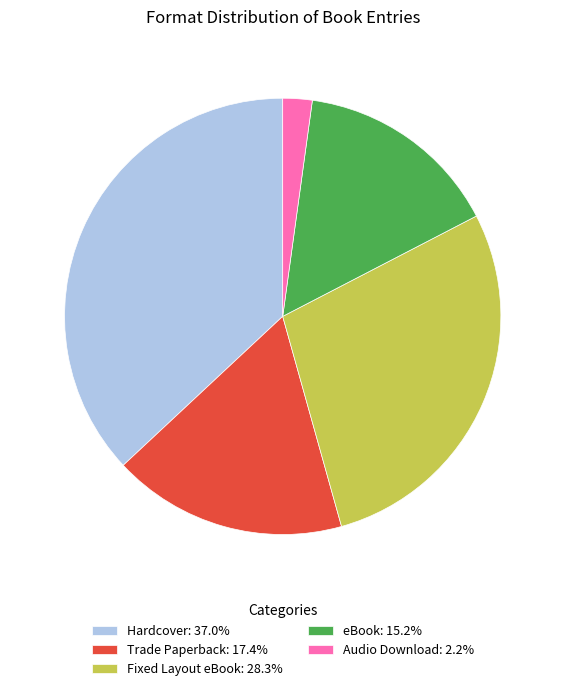

Approximately how many times larger is the value at Hardcover: 37.0% compared to eBook: 15.2%?

2.4